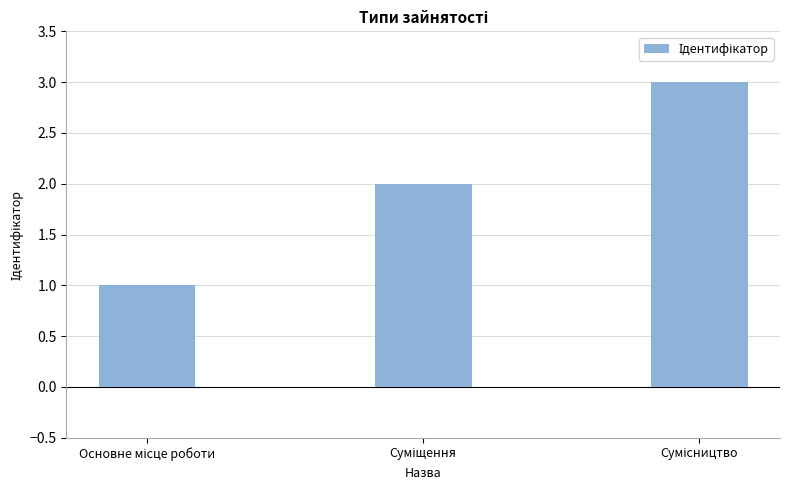

What is the sum of all values?

6